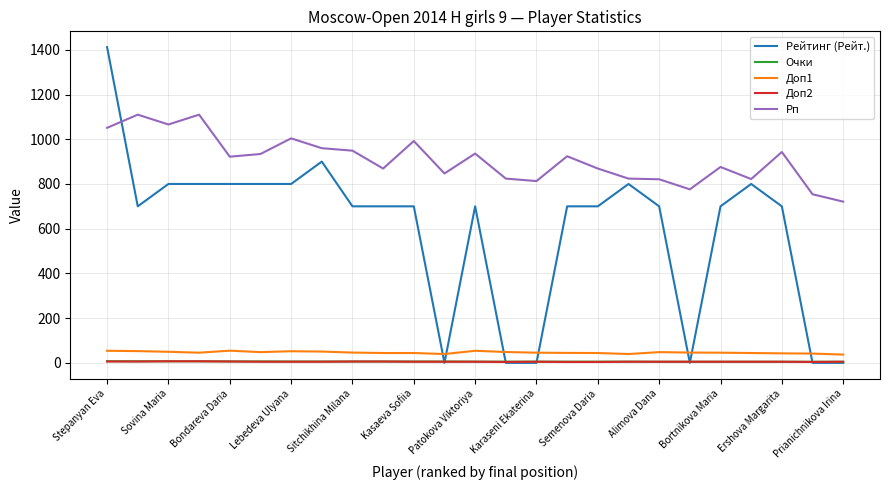

Which series has the largest total across all categories?

Рп